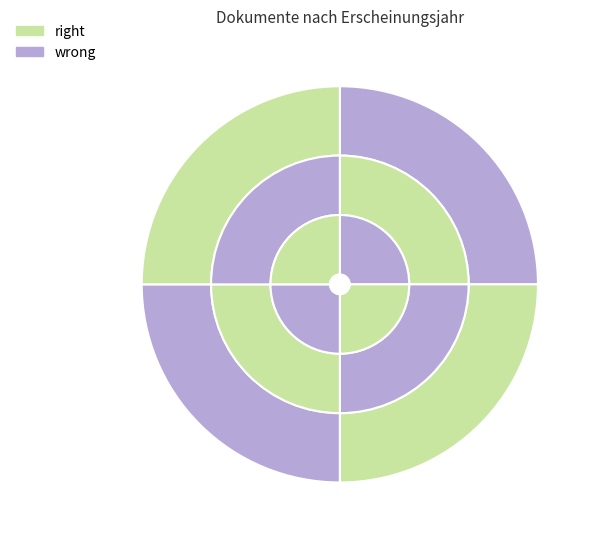

How many slices are in this pie chart?

4